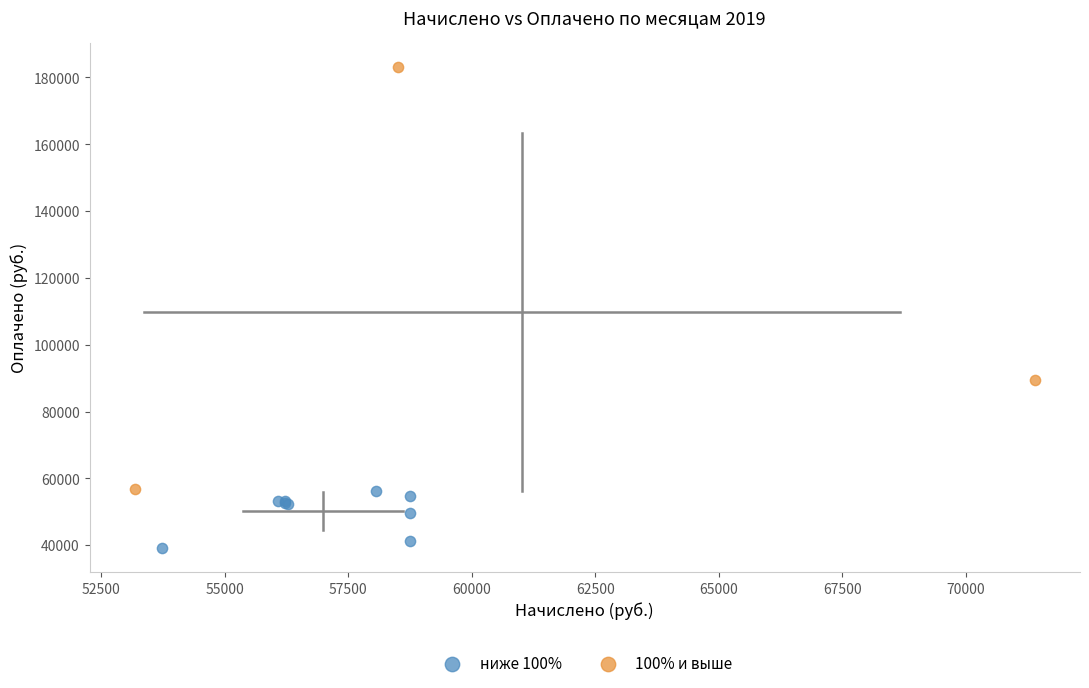

Which series reaches the minimum Y coordinate?

ниже 100%